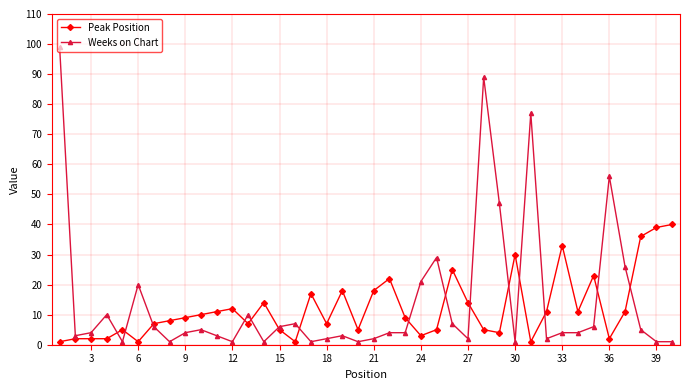

What is the greatest value displayed?

99